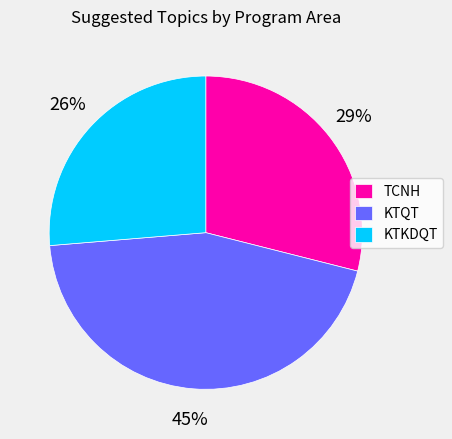

Rank the categories by value from lowest to highest.

KTKDQT, TCNH, KTQT